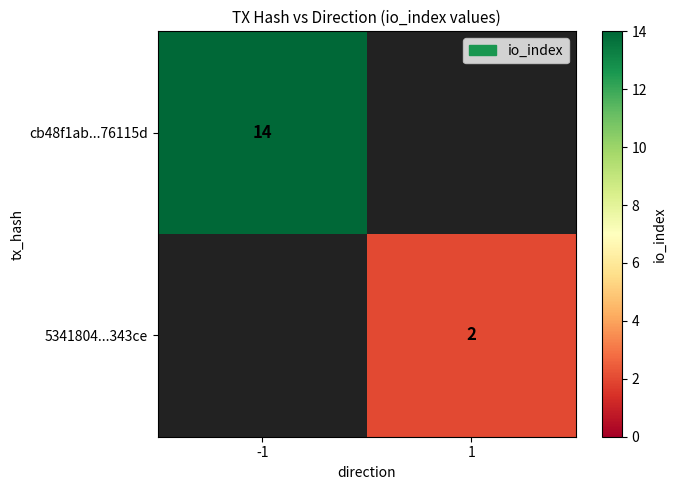

At how many categories does at least one series exceed 10?

1